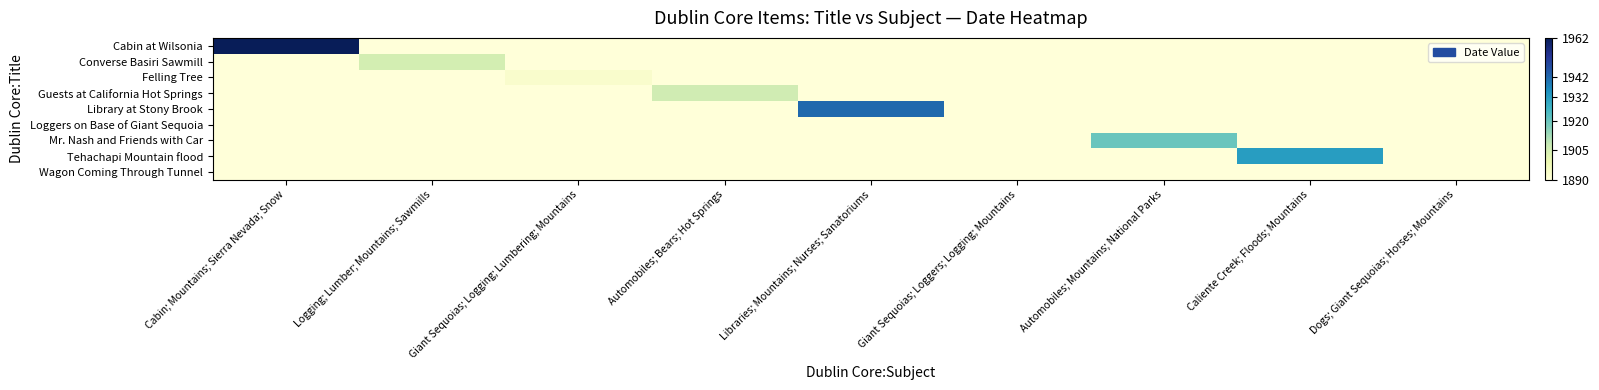

Which series has the widest spread of values?

Cabin at Wilsonia